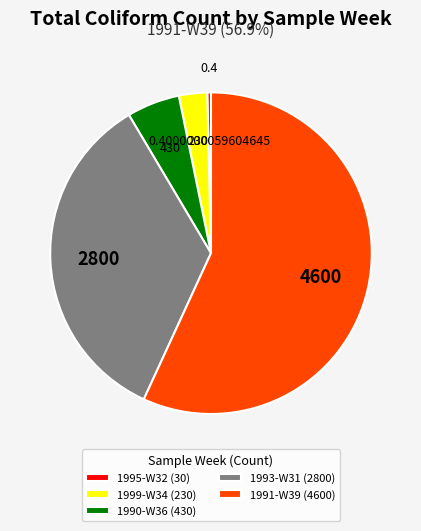

How many segments does this pie chart have?

5